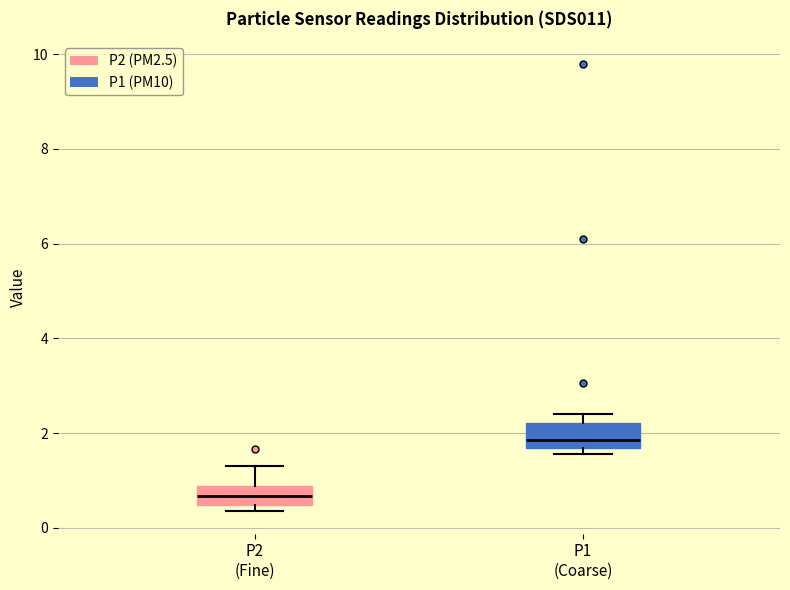

Reading left to right, transcribe this box plot: for each box, give where its median line is, the range the box spans, and where its two whiskers end, as read against the y-axis. The values are not printed on the chart, so give them approximately, as read against the axis.

P2 (Fine): median 0.6, box 0.4 to 0.8, whiskers 0.4 (just below the box's lower edge) to 1.4
P1 (Coarse): median 1.8, box 1.6 to 2.2, whiskers 1.6 (just below the box's lower edge) to 2.4